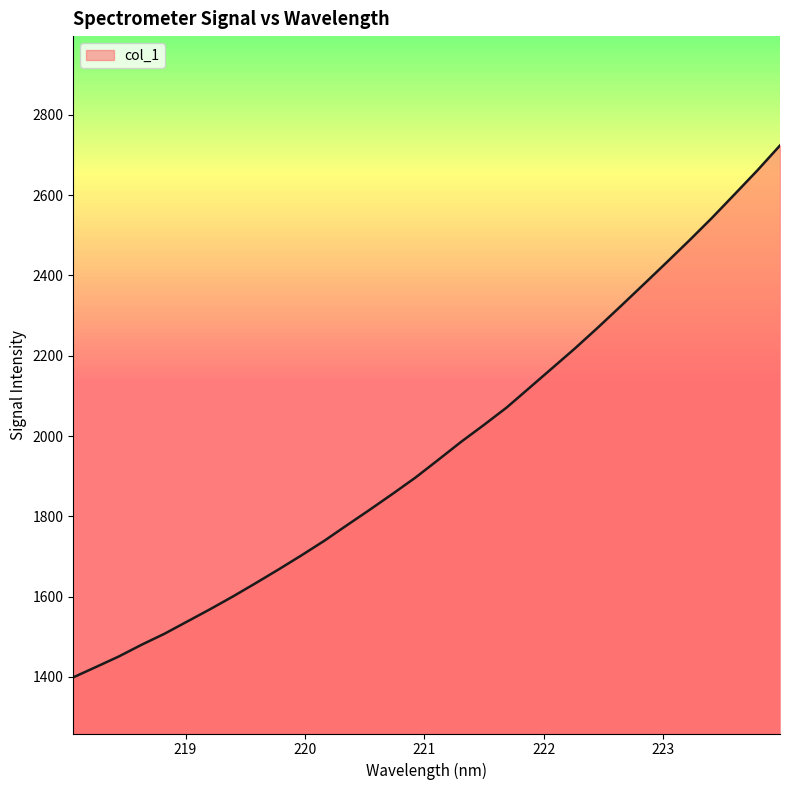

Does the chart display data point markers on the line(s)?

No